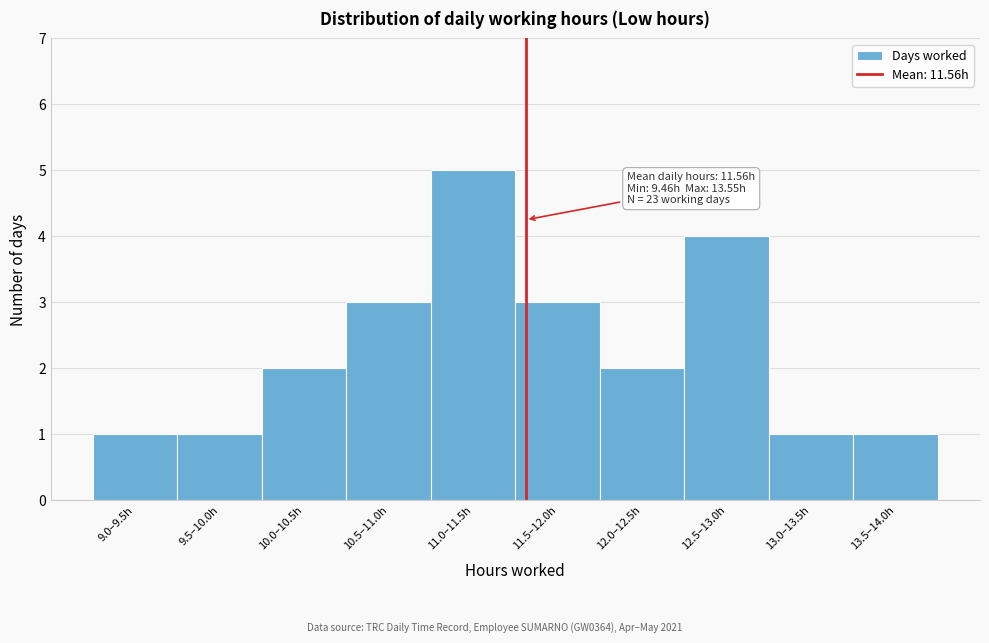

Reading left to right, list all the values displayed in this chart.

1	1	2	3	5	3	2	4	1	1